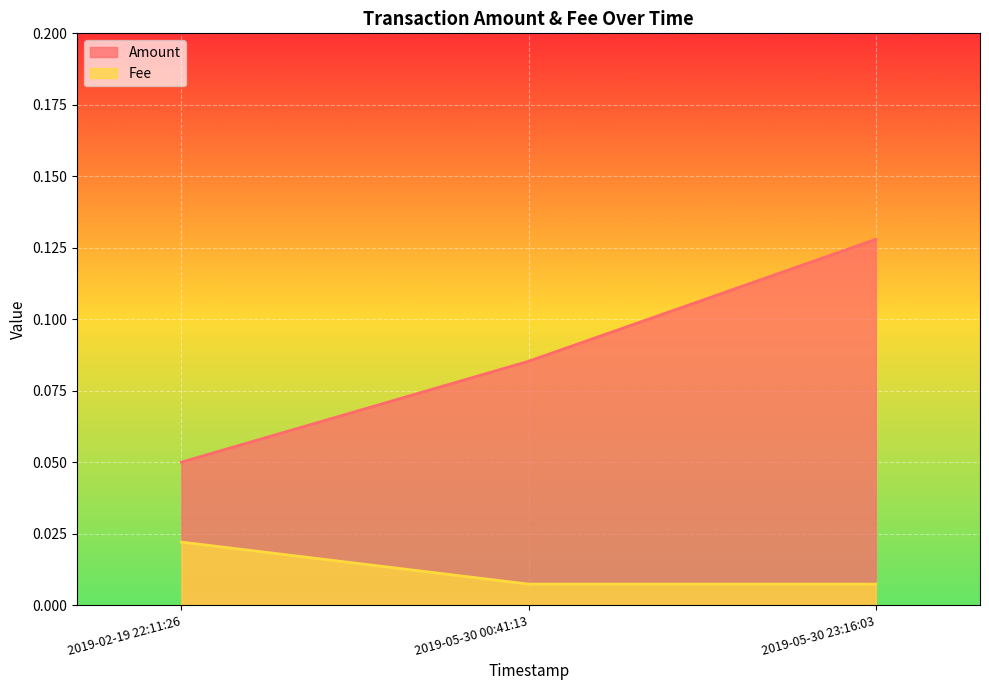

What position from the left is 2019-05-30 00:41:13?

2